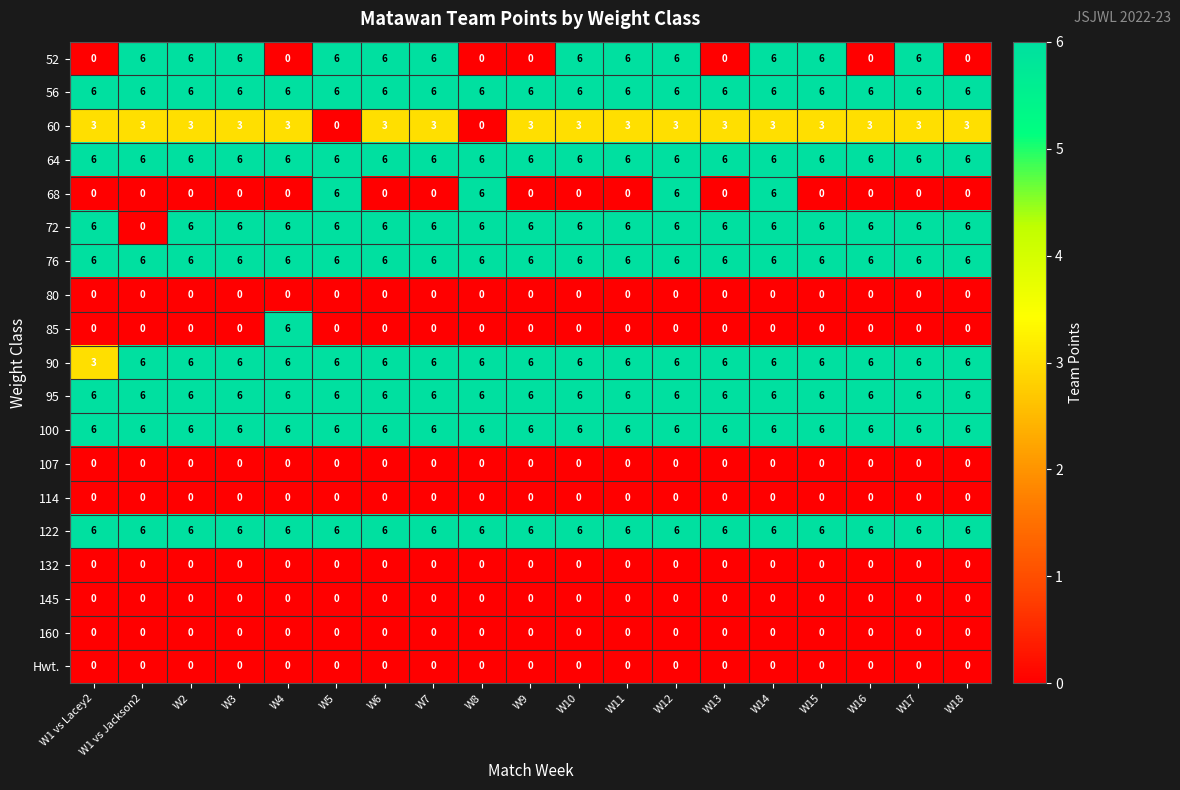

What is the sum of all 85 values?

6